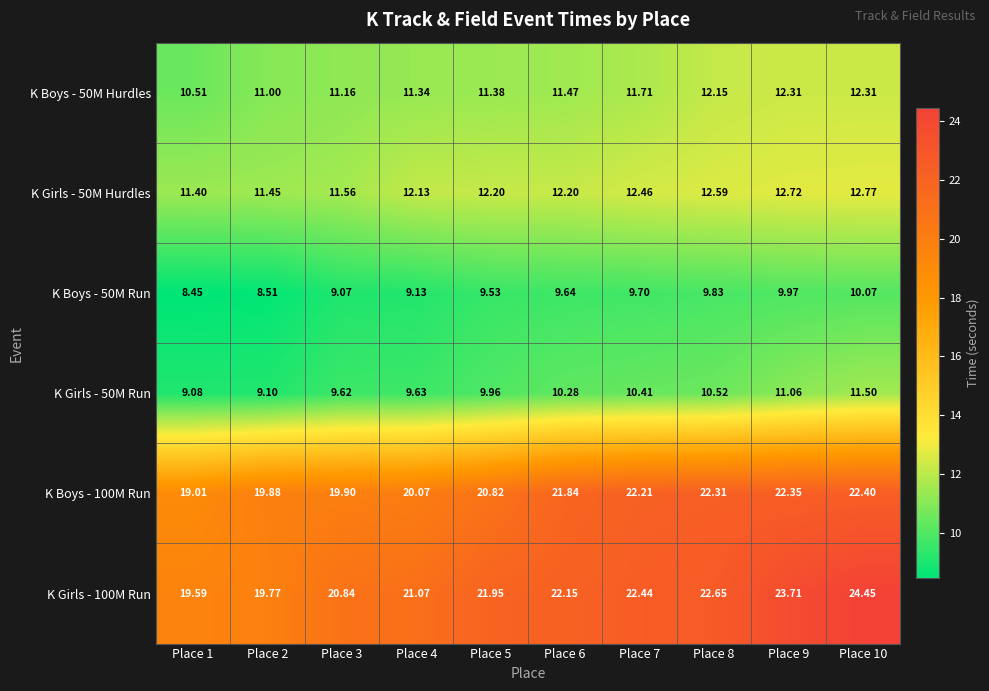

Is the value of K Girls - 50M Run at Place 5 greater than the value of K Girls - 100M Run at Place 10?

No